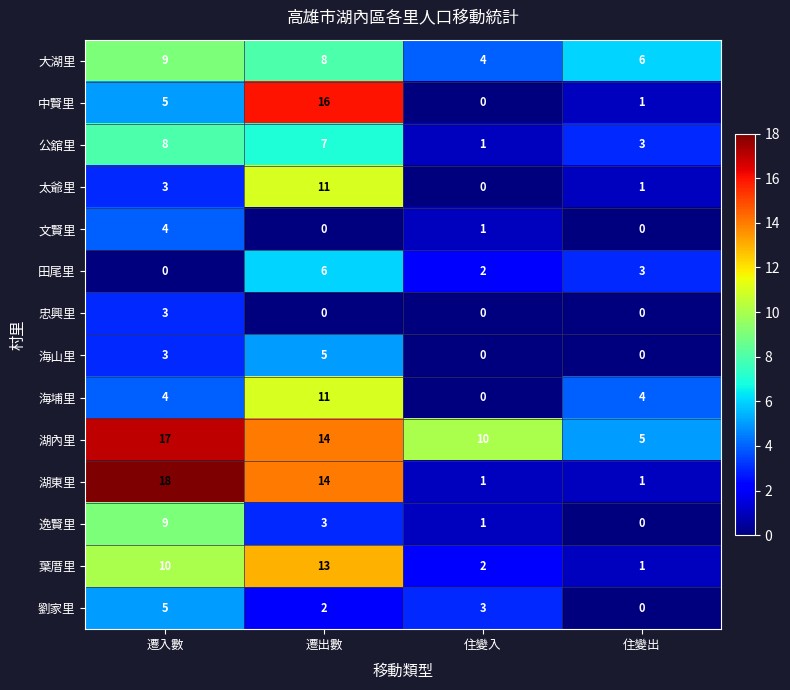

What is the sum of all 大湖里 values?

27